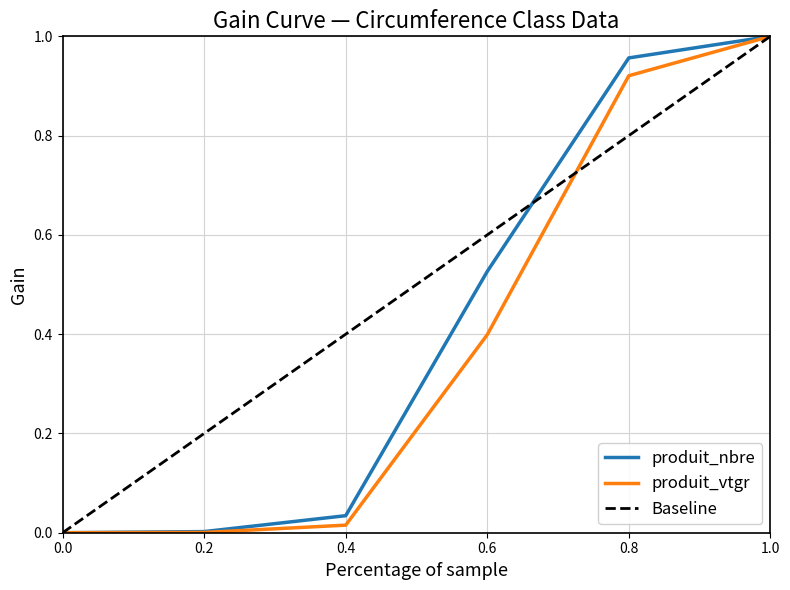

What is the difference between the Baseline values at 0.2 and 0.4?

0.2